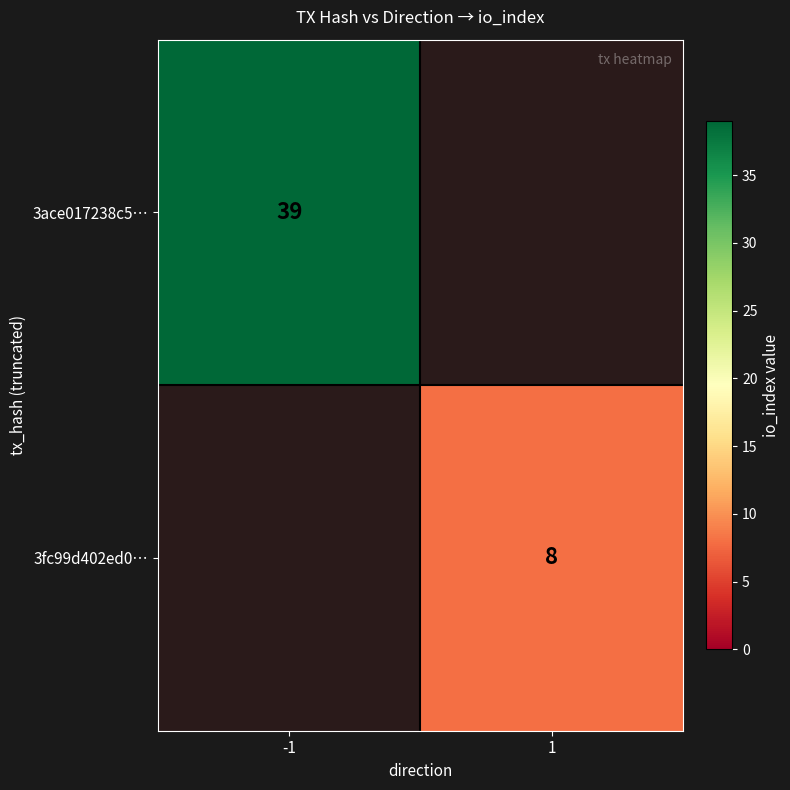

The 3fc99d402ed0… series shows 3.7 at 1. True or false?

False